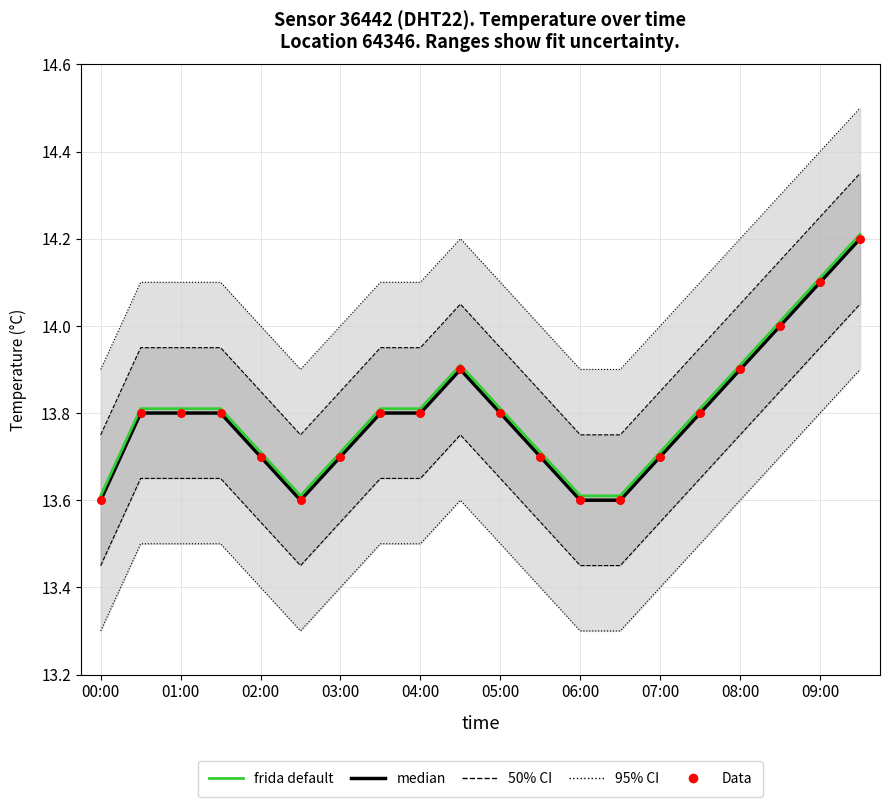

Which series has the largest total across all categories?

frida default